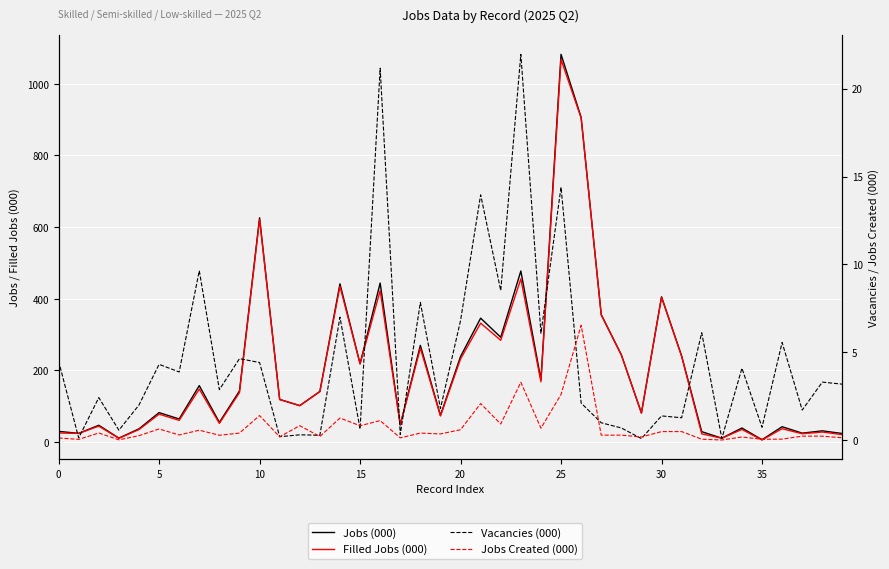

At which label is Filled Jobs (000) closest to 536?

23